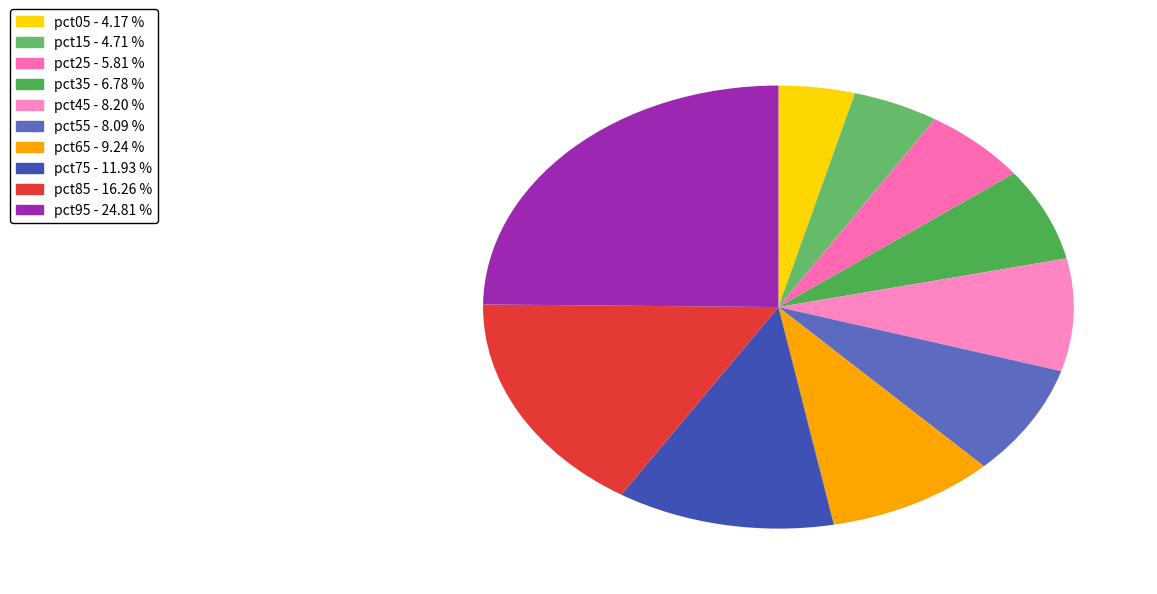

Combined, what portion of the pie is pct75 and pct25?

17.7%